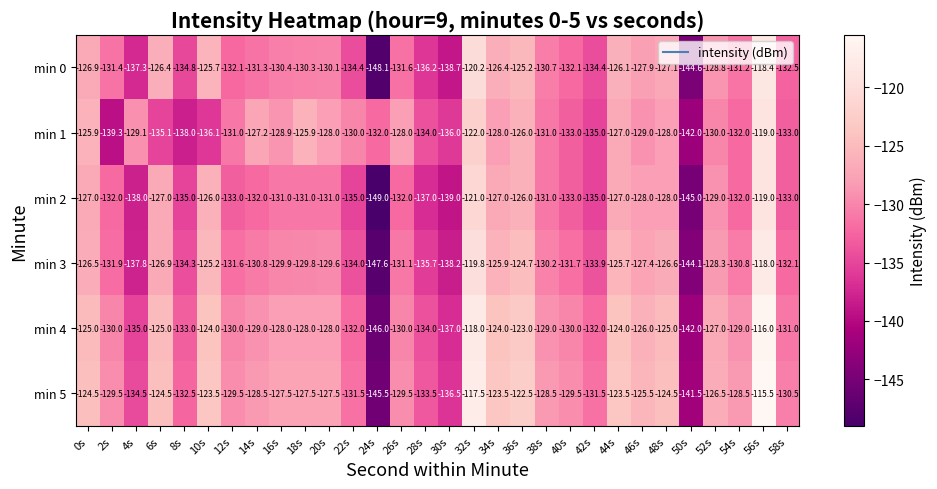

What is the difference between the maximum and minimum values in the min 3 series?

29.7